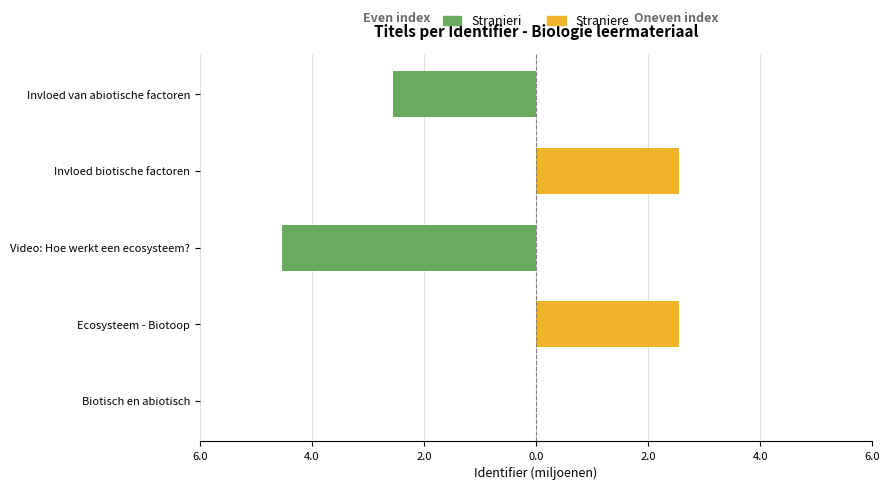

Which series changed the most between Ecosysteem - Biotoop and Invloed biotische factoren?

Straniere